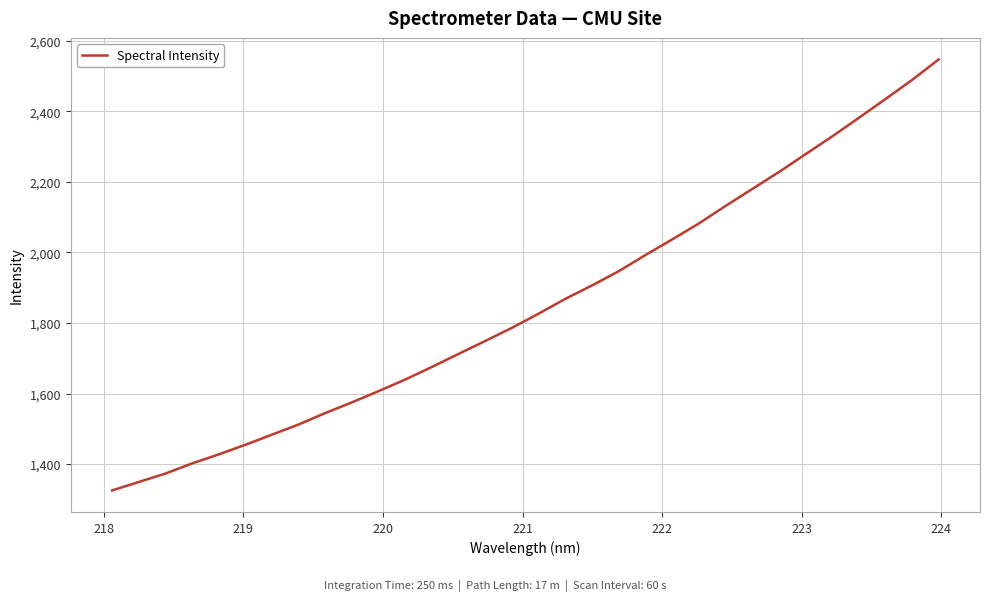

What is the minimum value shown in the chart?

1325.3